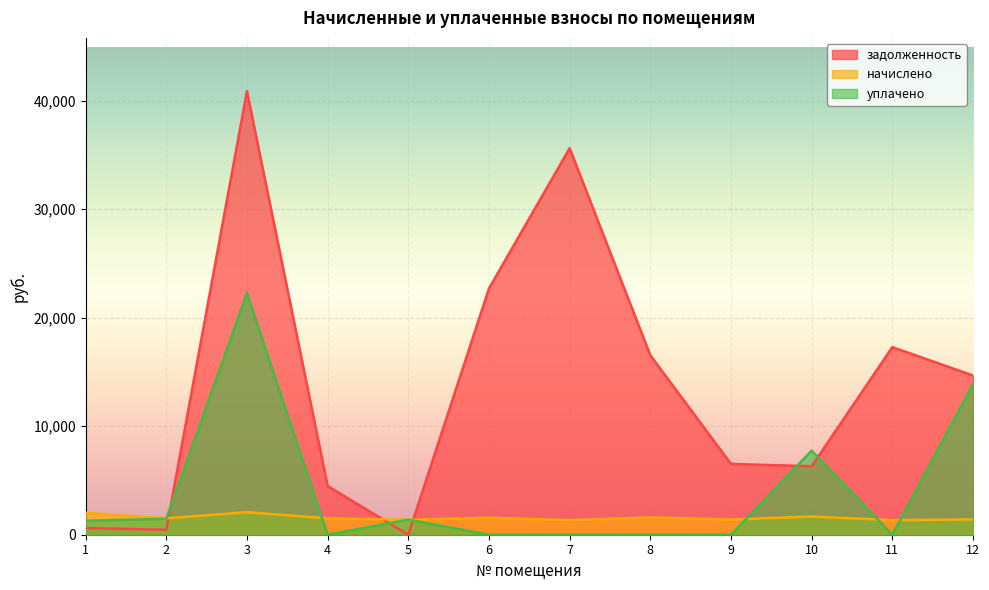

The задолженность series shows 4484.5 at 4. True or false?

True